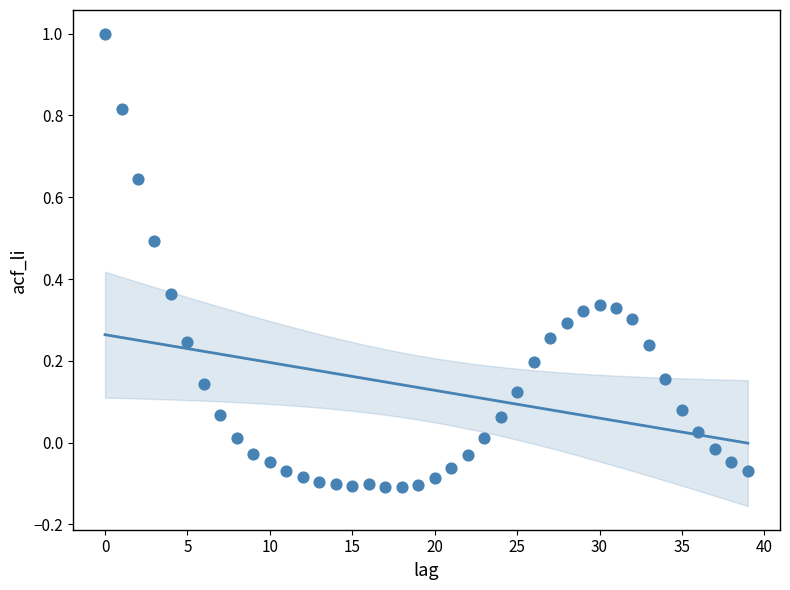

What is the range of Y values (max minus min)?

1.1